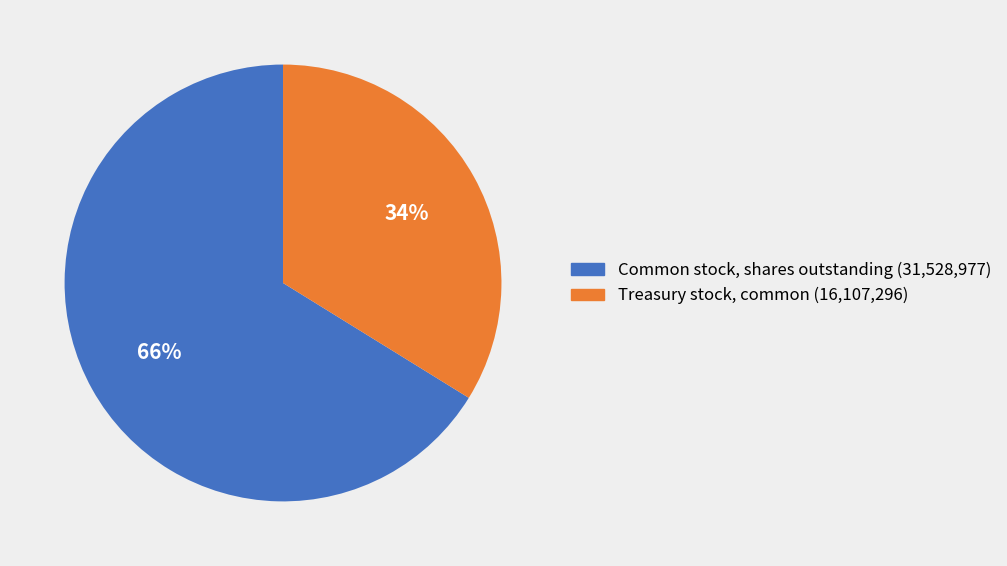

The Treasury stock, common slice represents 27% of the pie. True or false?

False